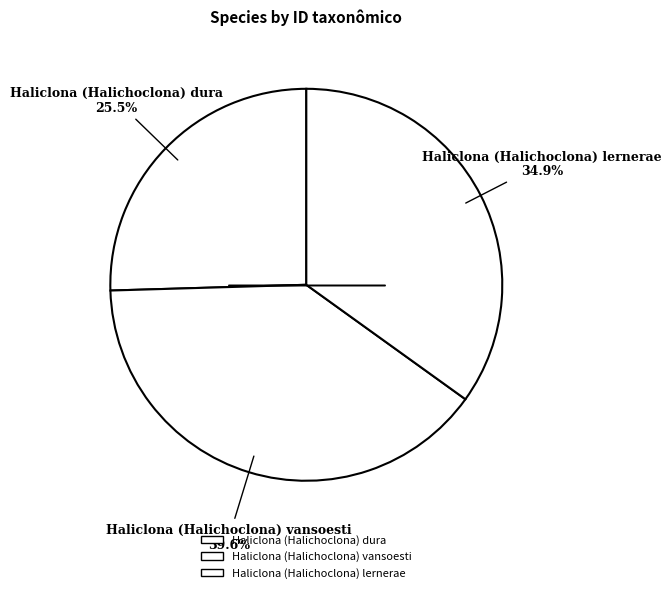

Does any single category account for the majority?

No